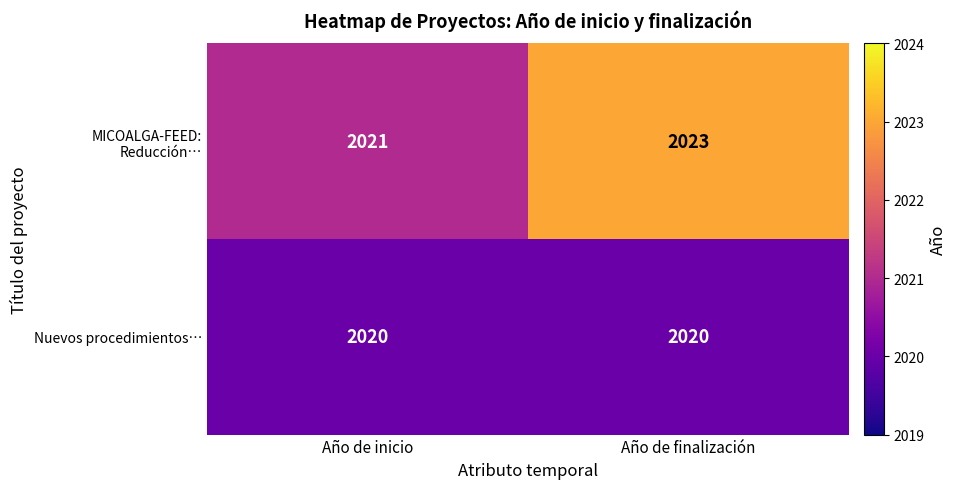

What is the total value across all series at Año de finalización?

4043